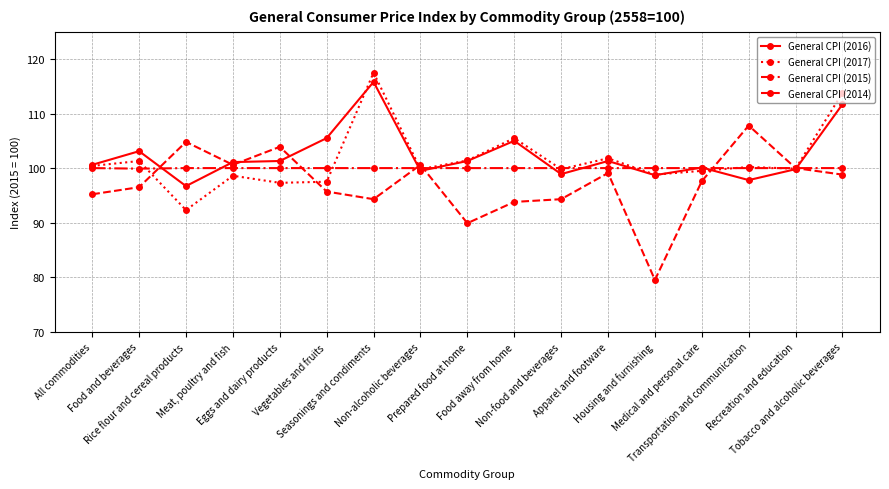

Which series has the largest range (max minus min)?

General CPI (2014)